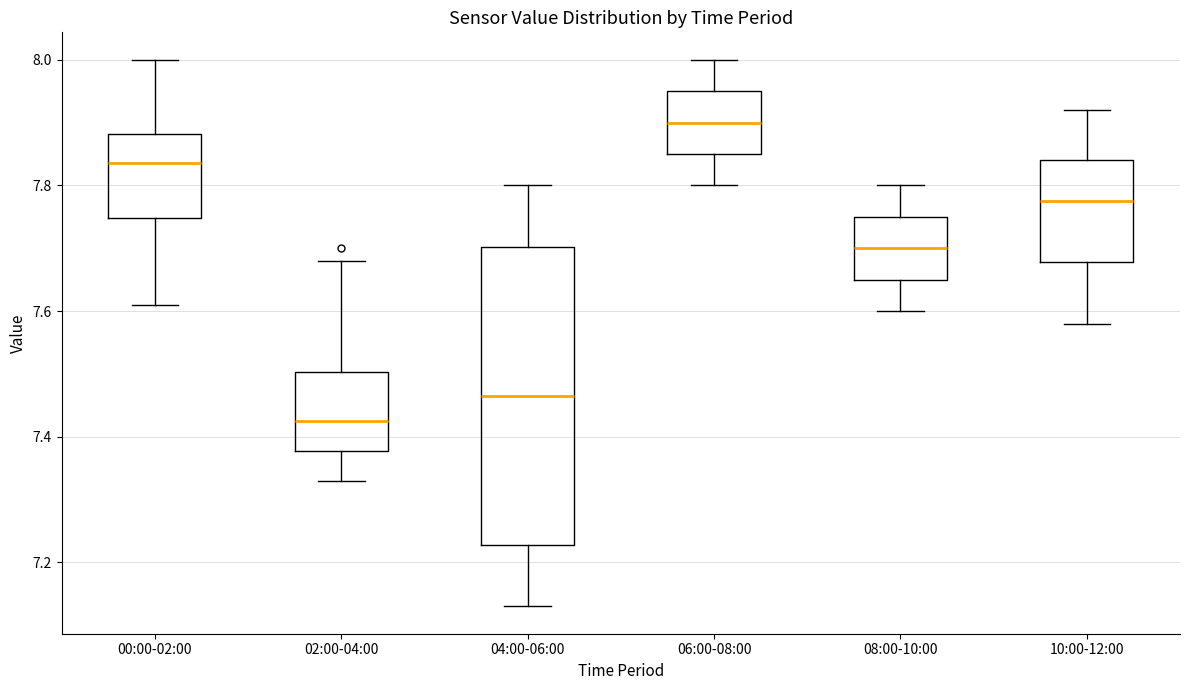

Reading left to right, transcribe this box plot: for each box, give where its median line is, the range the box spans, and where its two whiskers end, as read against the y-axis. The values are not printed on the chart, so give them approximately, as read against the axis.

00:00-02:00: median 7.84, box 7.74 to 7.88, whiskers 7.62 to 8.00
02:00-04:00: median 7.42, box 7.38 to 7.50, whiskers 7.34 to 7.68
04:00-06:00: median 7.46, box 7.22 to 7.70, whiskers 7.14 to 7.80
06:00-08:00: median 7.90, box 7.86 to 7.96, whiskers 7.80 to 8.00
08:00-10:00: median 7.70, box 7.66 to 7.76, whiskers 7.60 to 7.80
10:00-12:00: median 7.78, box 7.68 to 7.84, whiskers 7.58 to 7.92